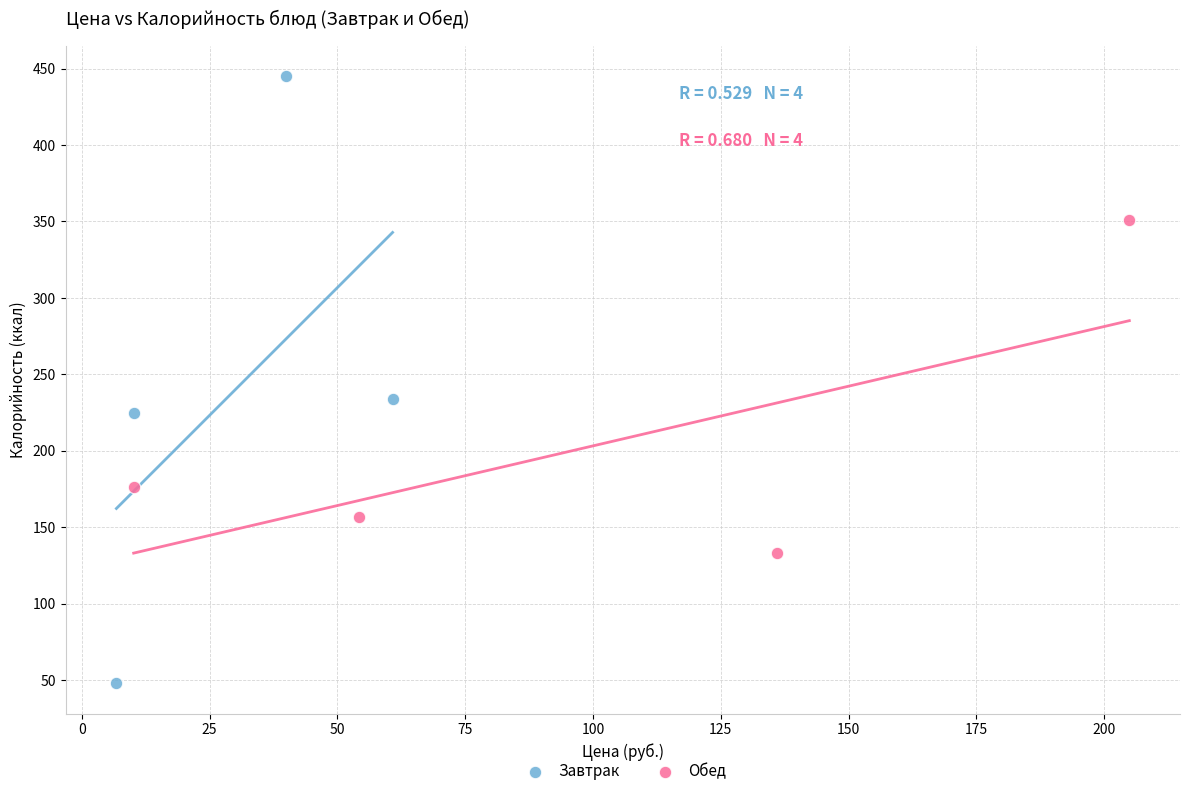

What are all the series names shown in the legend?

Завтрак, Обед